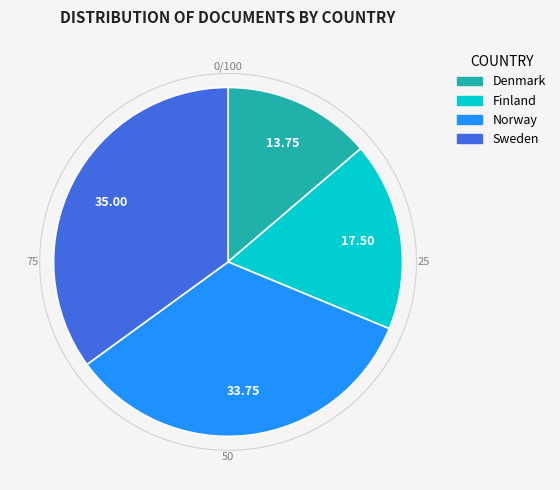

Does Norway represent more than half of the total?

No